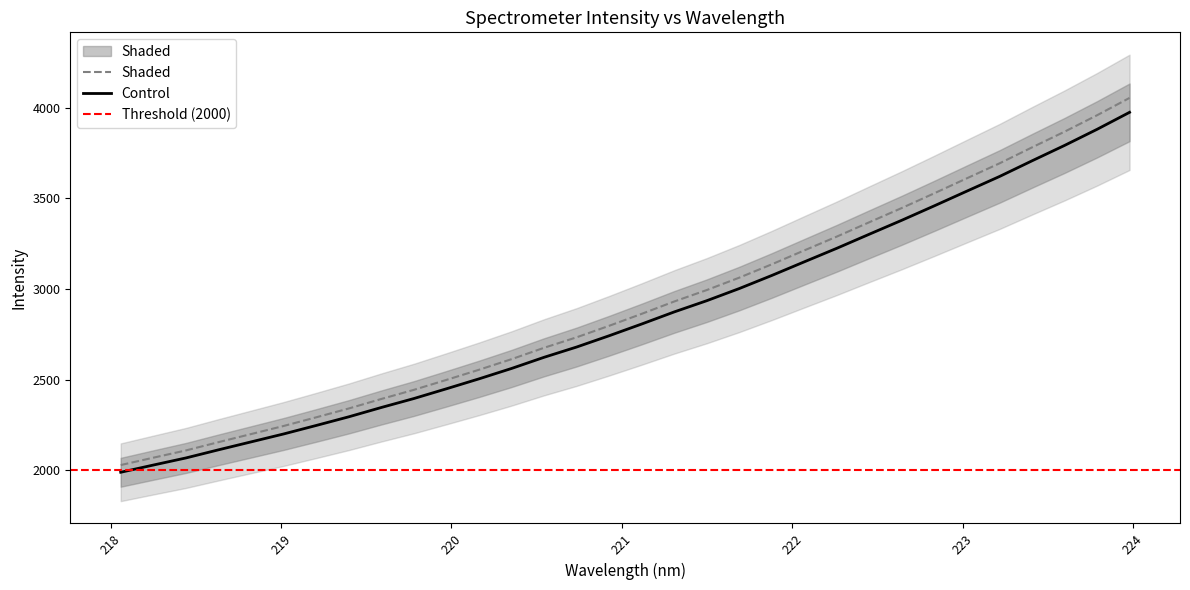

Between 220.7354 and 218.6332, which is larger?

220.7354